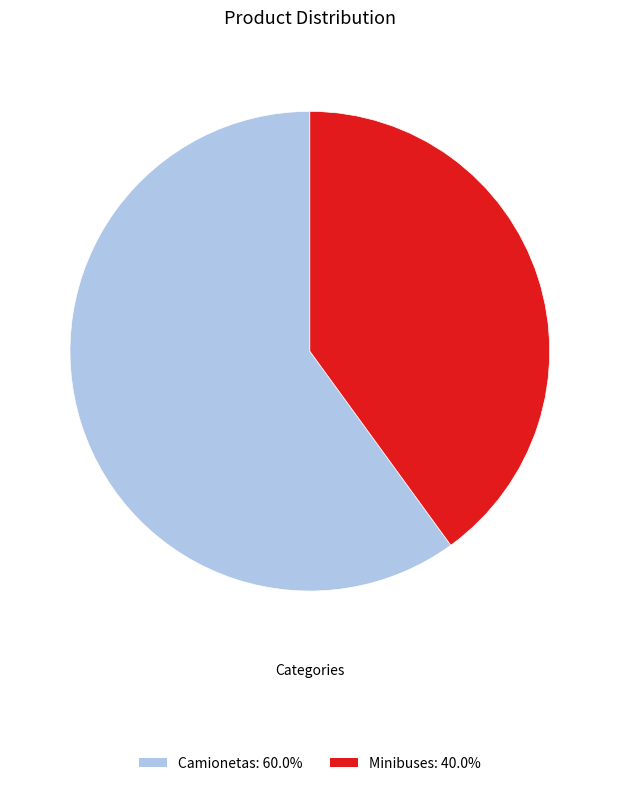

Which slice is the largest?

Camionetas